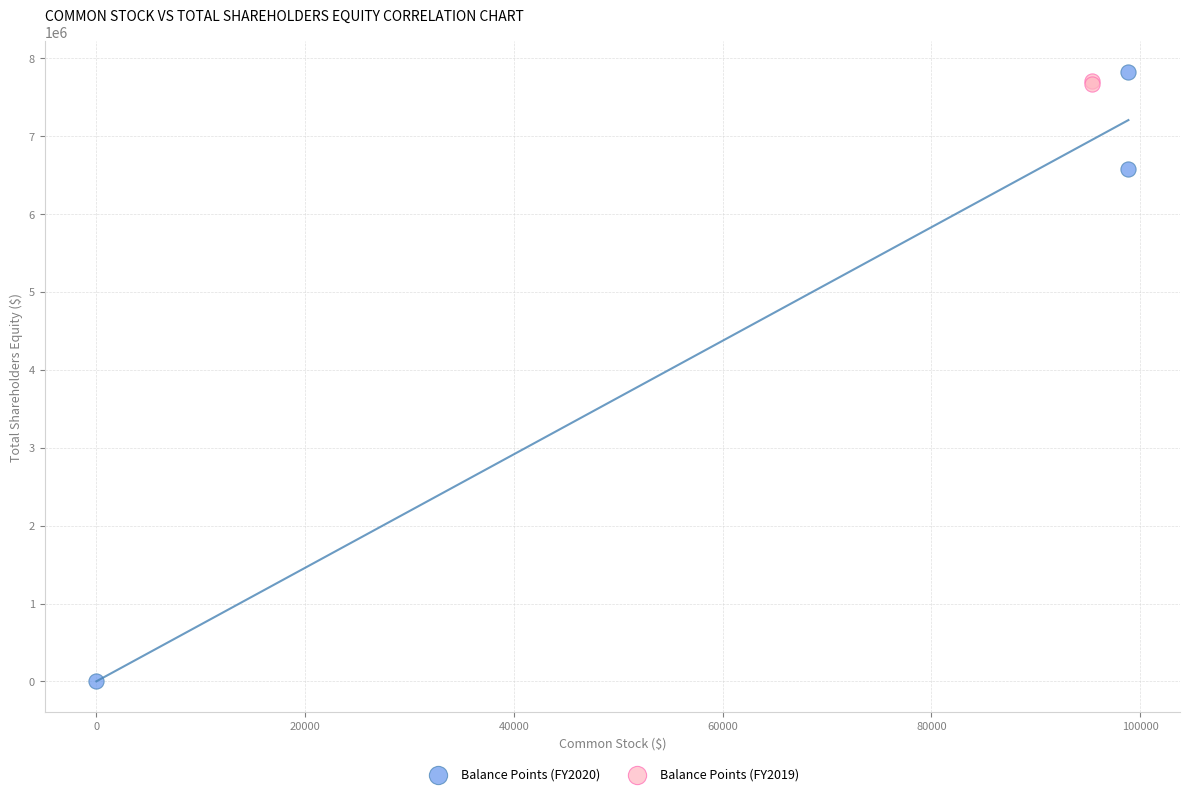

Which series has the widest spread of Y values?

Balance Points (FY2020)